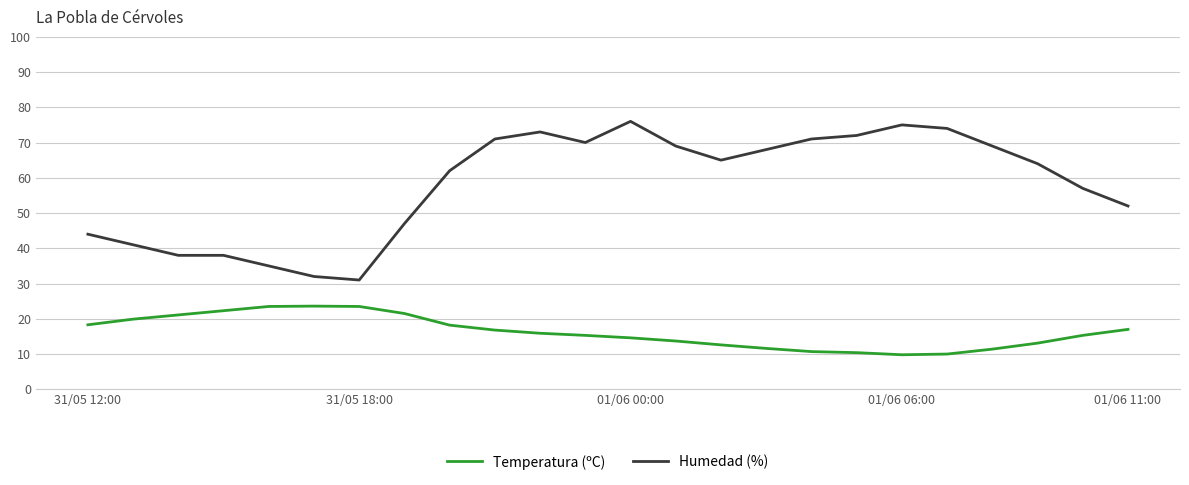

Which series has the widest spread of values?

Humedad (%)